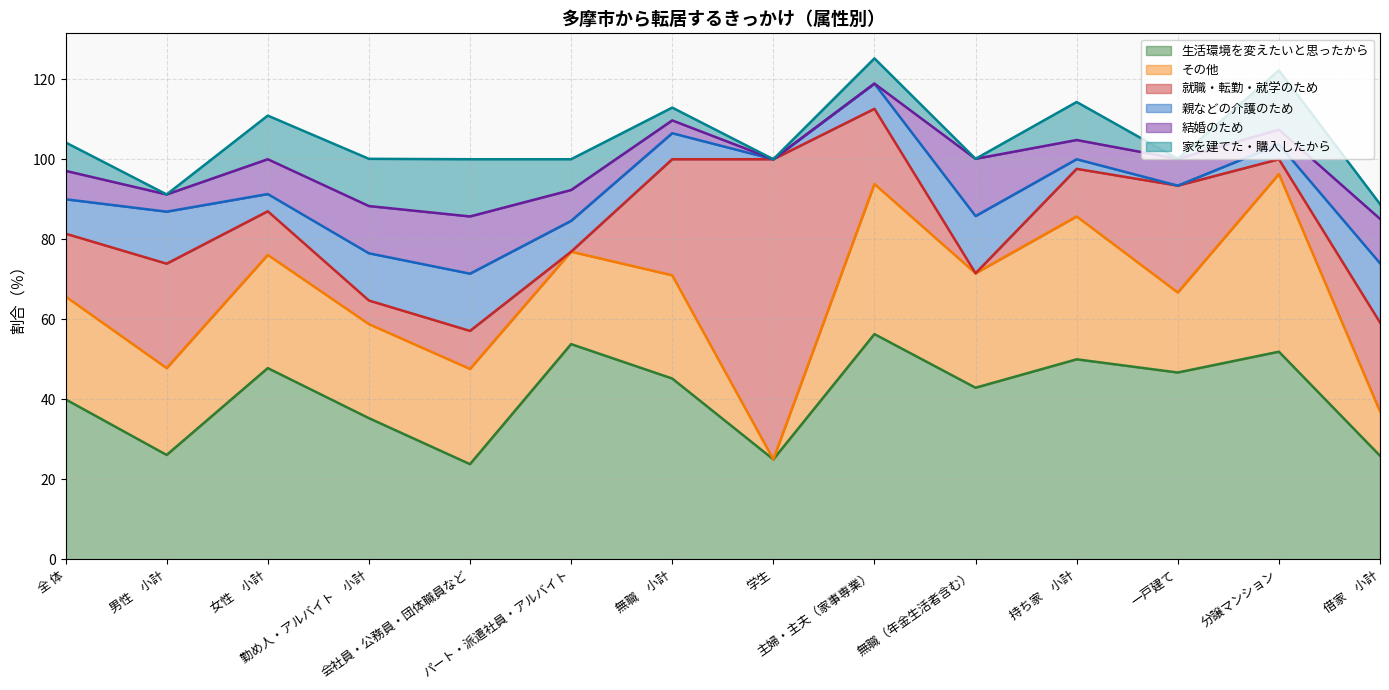

What position from the right is 持ち家　小計?

4